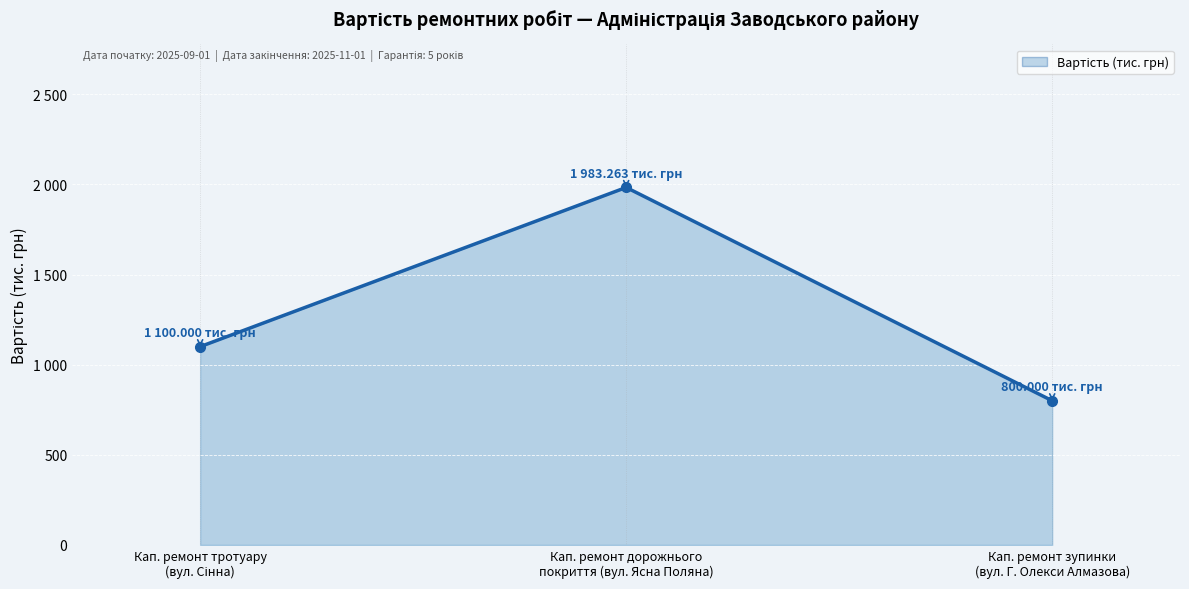

Reading left to right, what are all the values shown in this chart?

Кап. ремонт тротуару
(вул. Сінна)=1100.0	Кап. ремонт дорожнього
покриття (вул. Ясна Поляна)=1983.3	Кап. ремонт зупинки
(вул. Г. Олекси Алмазова)=800.0